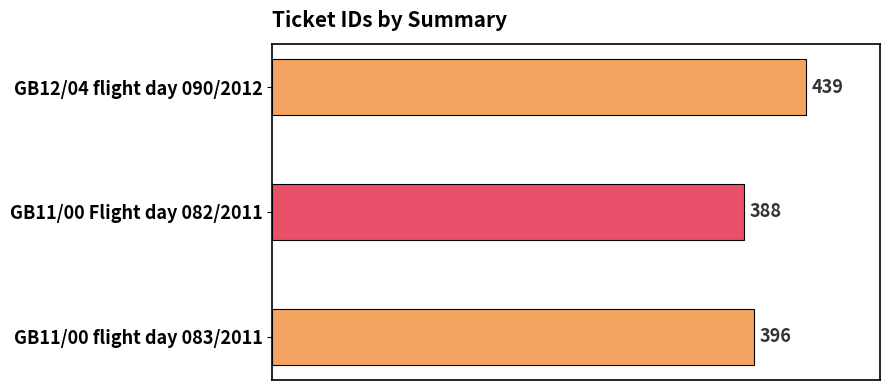

Rank the categories by value from highest to lowest.

GB12/04 flight day 090/2012, GB11/00 flight day 083/2011, GB11/00 Flight day 082/2011